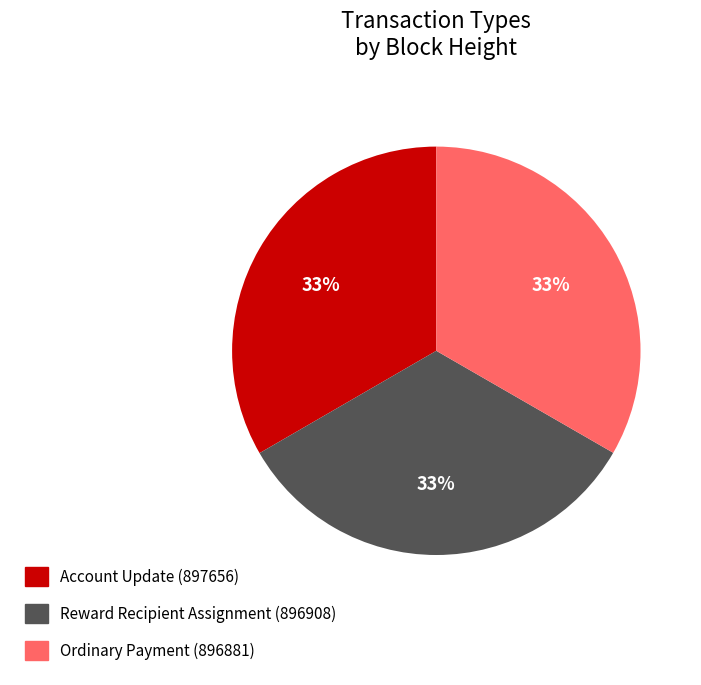

Is the sum of Account Update (897656) and Ordinary Payment (896881) greater than half?

Yes